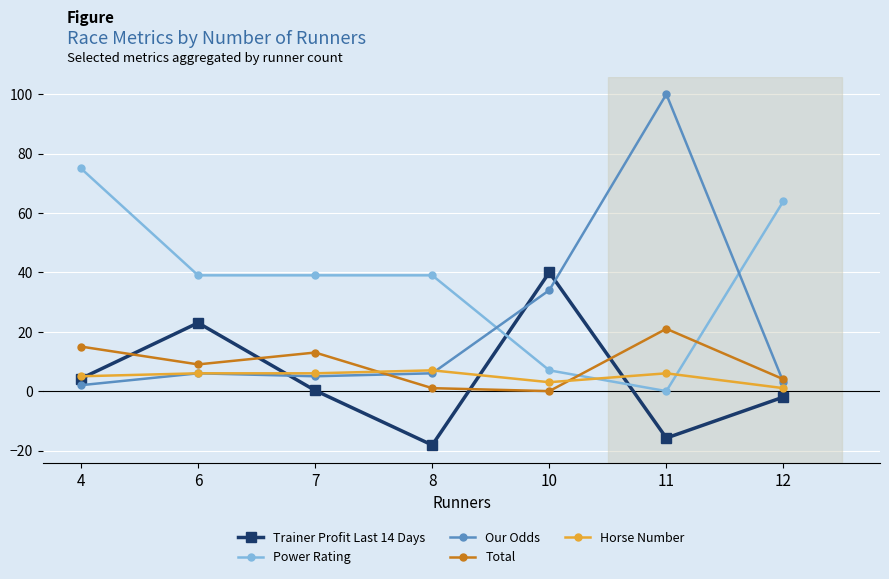

True or false: Our Odds has more than 2 interior local peaks.

False